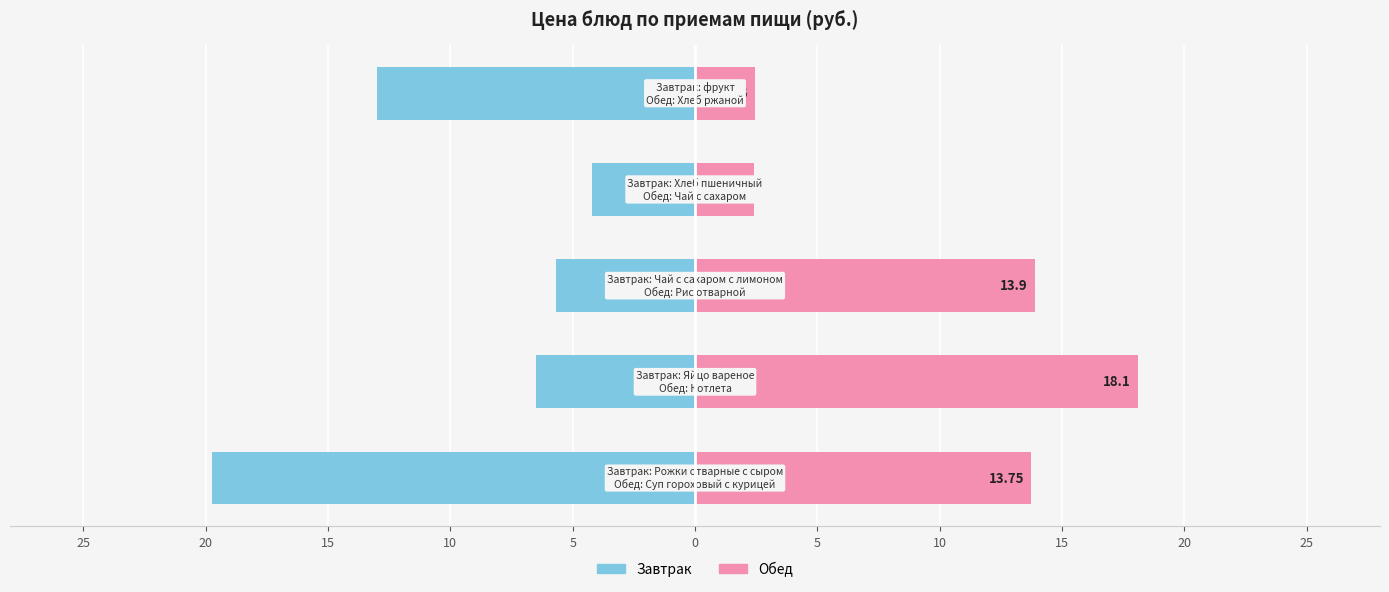

What is the sum of all Завтрак values?

-49.1